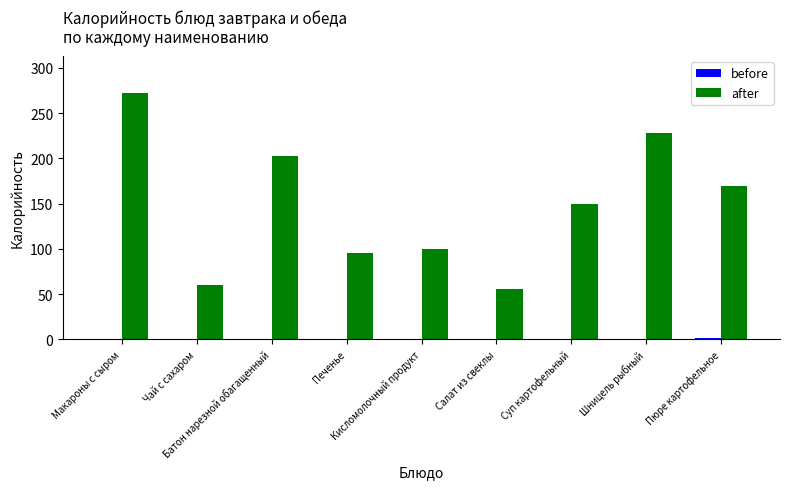

What is the maximum value shown in the chart?

272